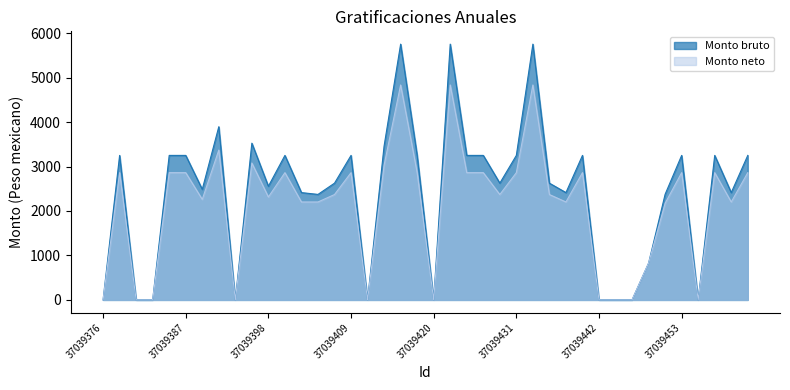

Rank the series by their average value, from highest to lowest.

Monto bruto, Monto neto